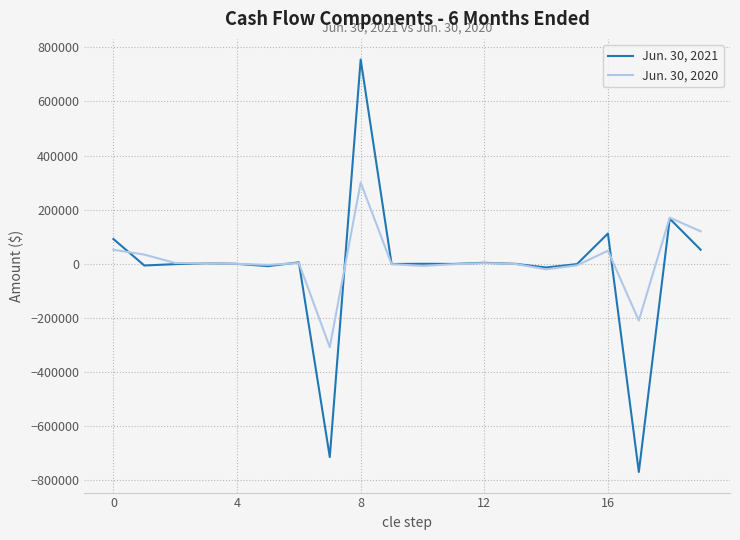

What is the greatest value displayed?

754683